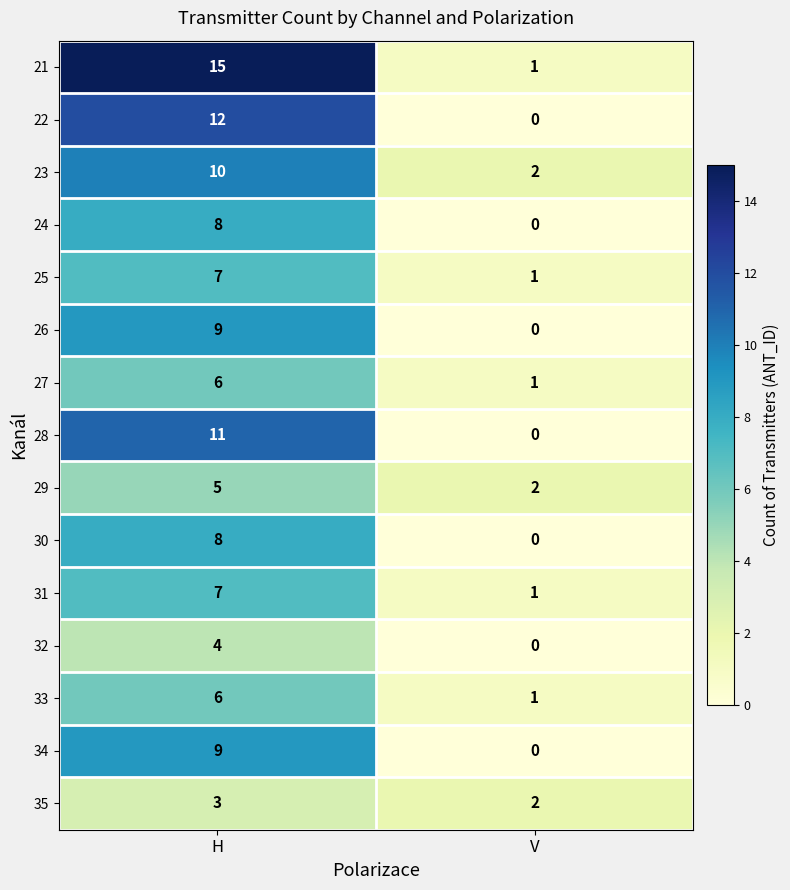

At how many categories does at least one series exceed 6?

1